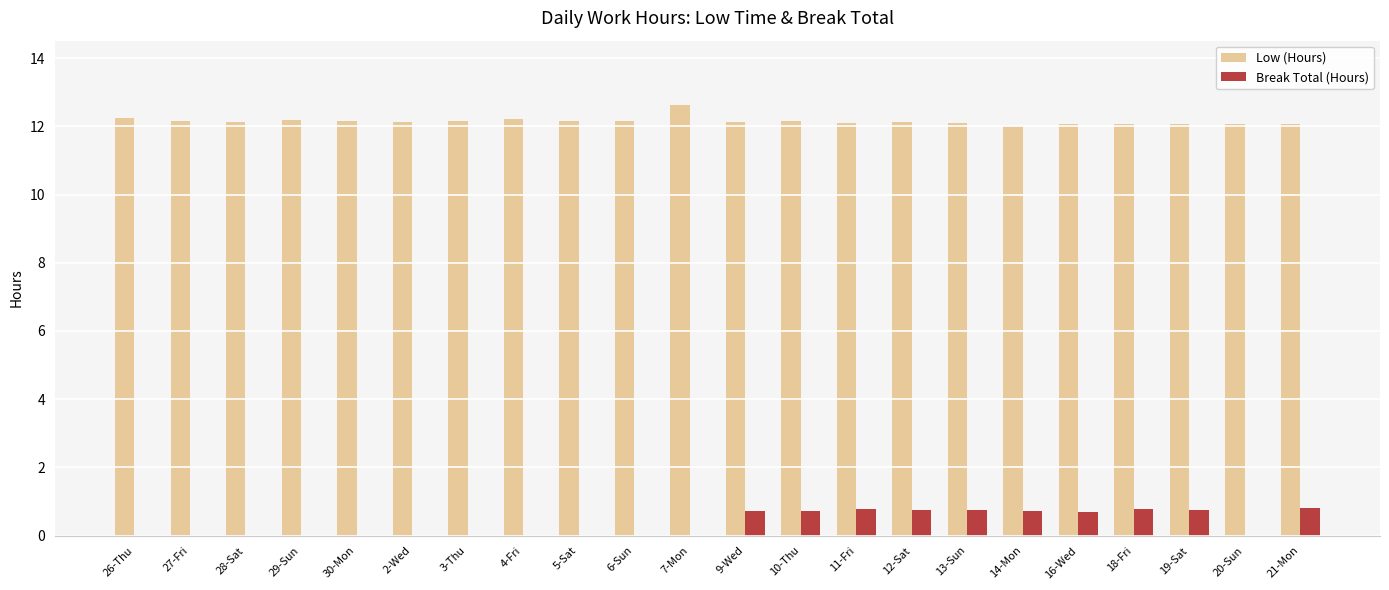

The Low (Hours) series shows 12.2 at 5-Sat. True or false?

True